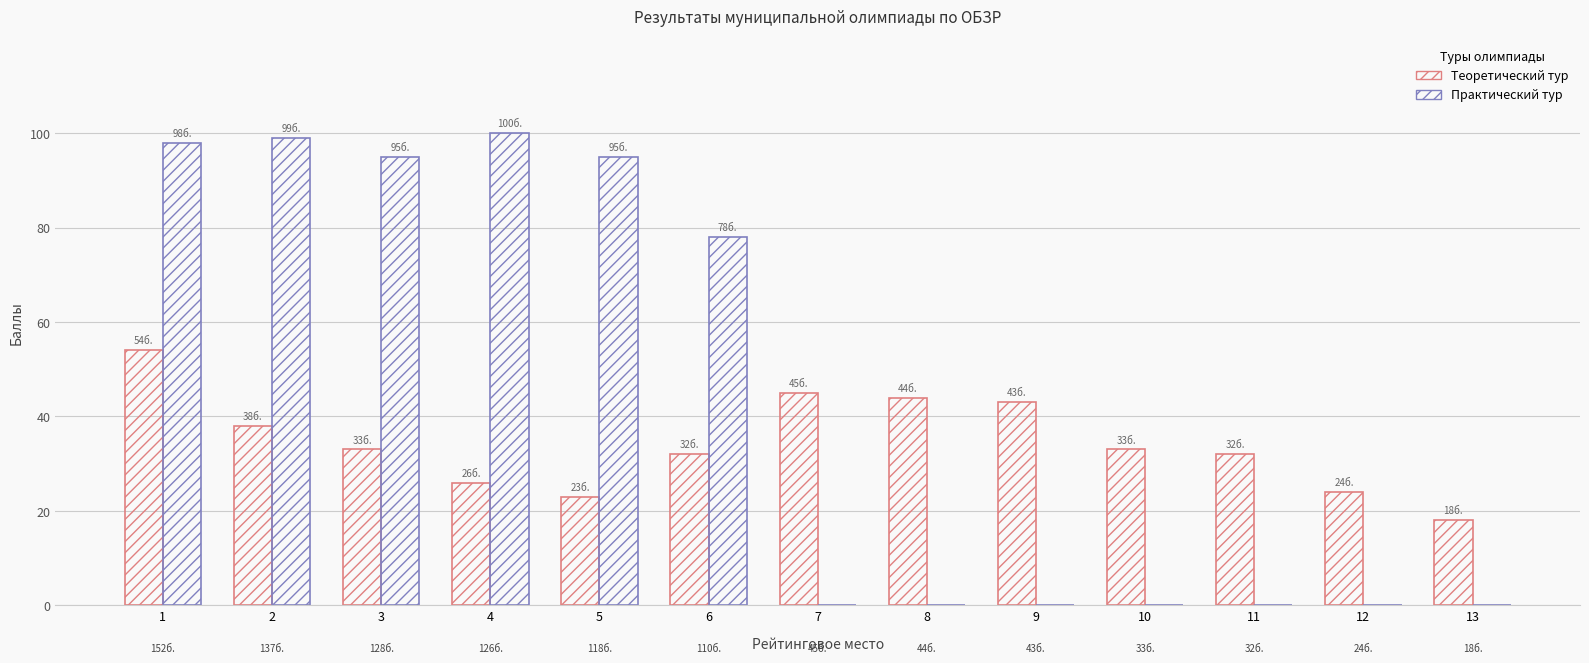

What is the difference between the maximum and minimum values in the Теоретический тур series?

36